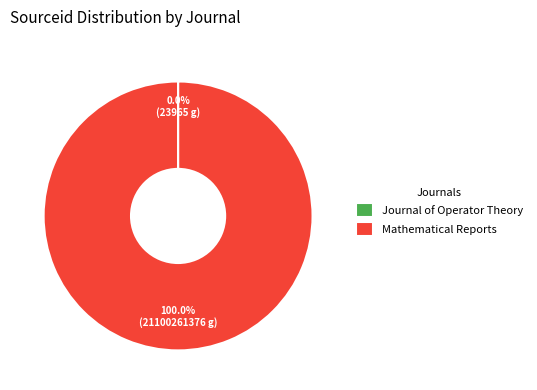

To the nearest percent, what portion does Mathematical Reports represent?

100%